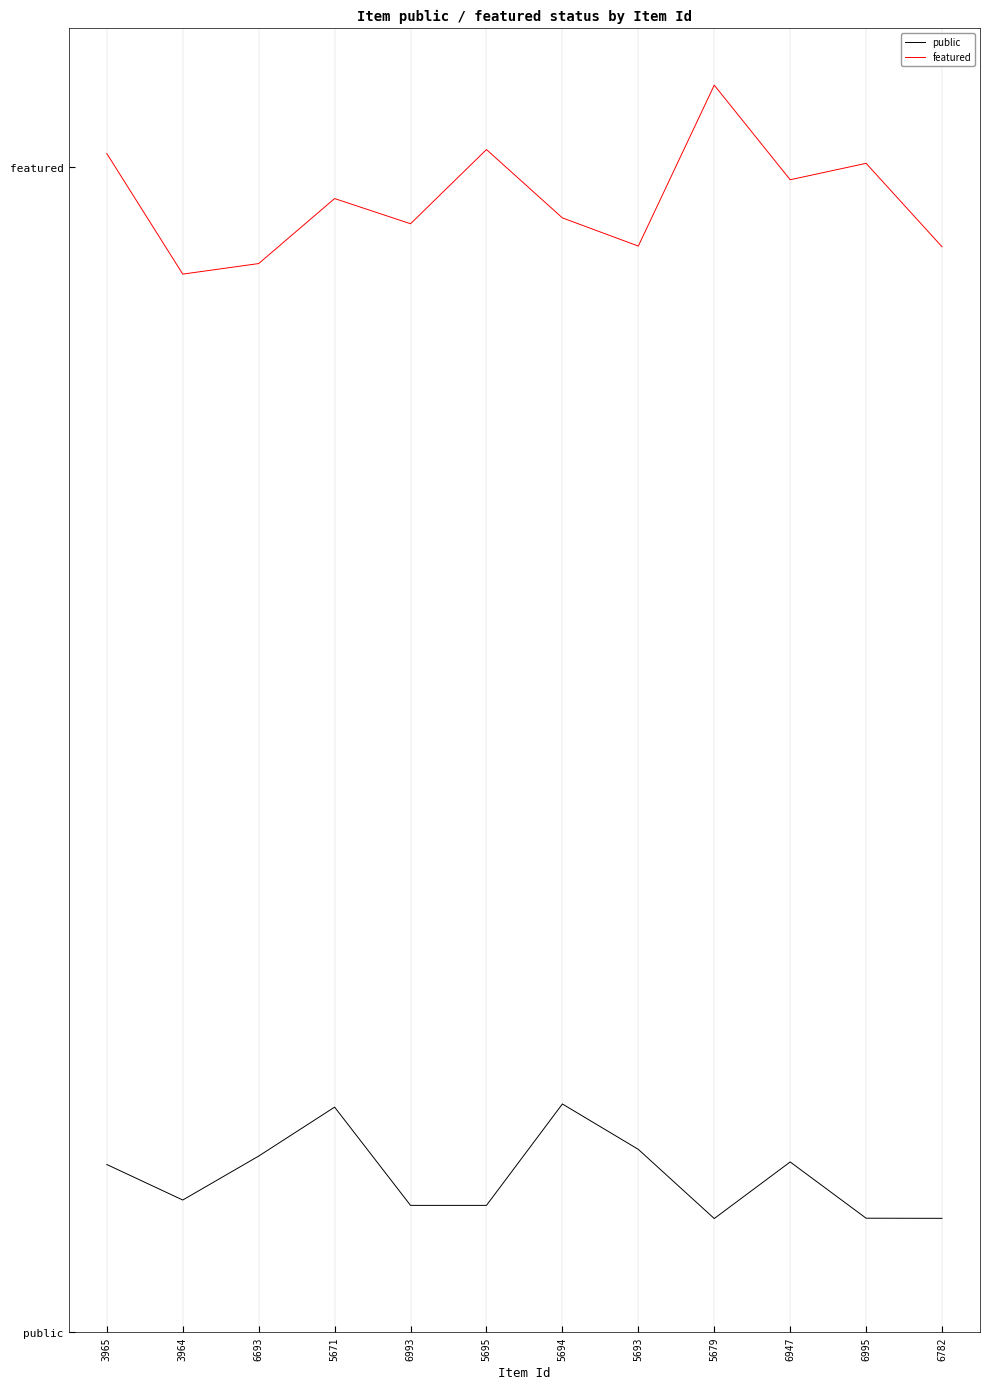

Which has a higher value, 6947 or 5671?

5671